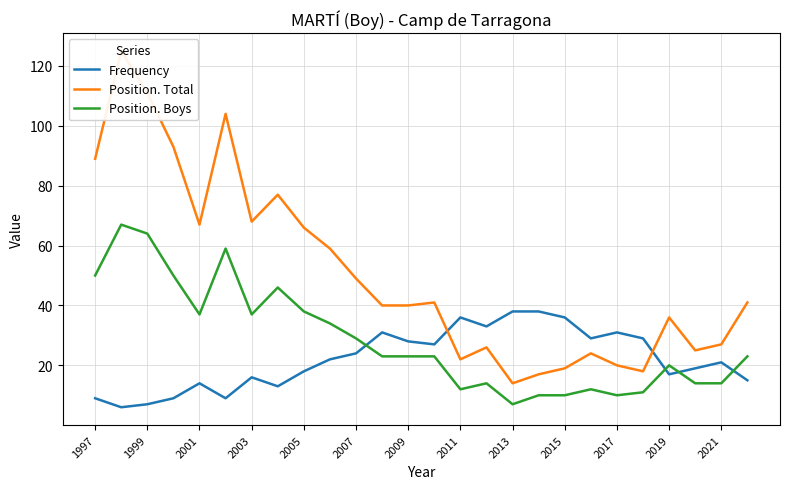

Which series ends up on top after the final intersection of Frequency and Position. Boys?

Position. Boys